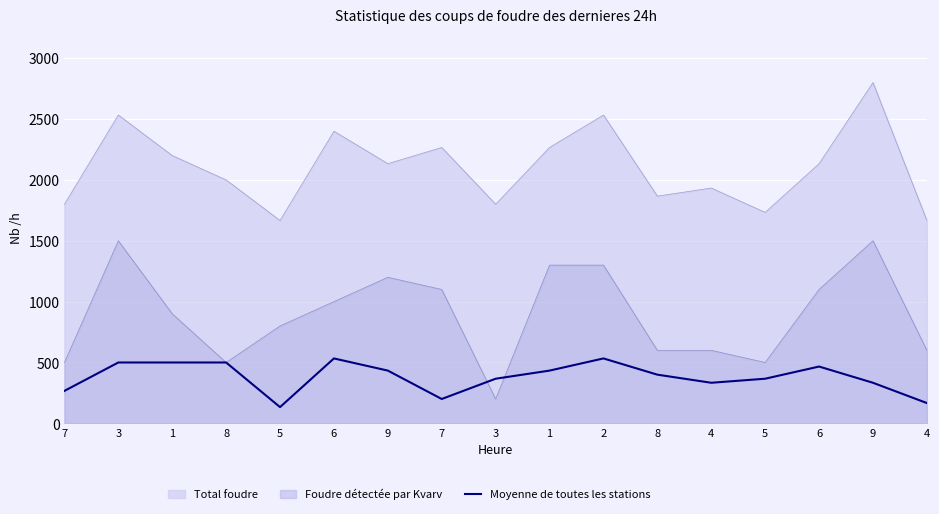

Reading right to left, extract all data points from this chart.

4=166.7	9=333.3	6=466.7	5=366.7	4=333.3	8=400.0	2=533.3	1=433.3	3=366.7	7=200.0	9=433.3	6=533.3	5=133.3	8=500.0	1=500.0	3=500.0	7=266.7